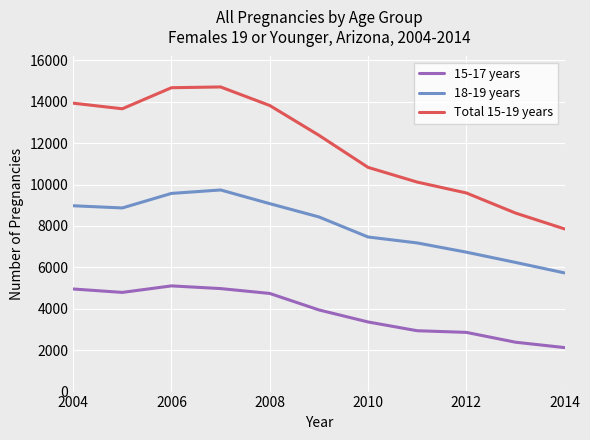

What is the lowest value of the Total 15-19 years series?

7856